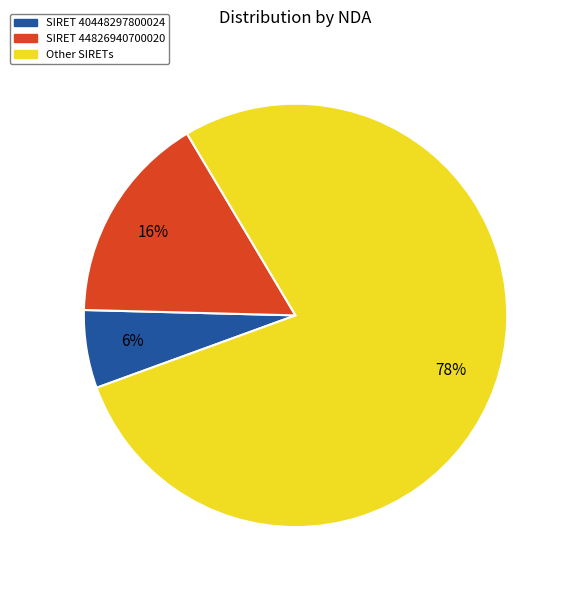

To the nearest percent, what is the difference between the largest and smallest slice percentages?

72%